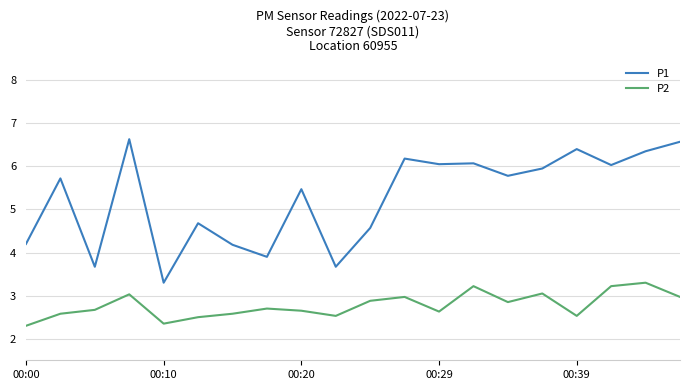

True or false: P1 has more than 1 points higher than both neighbors.

True